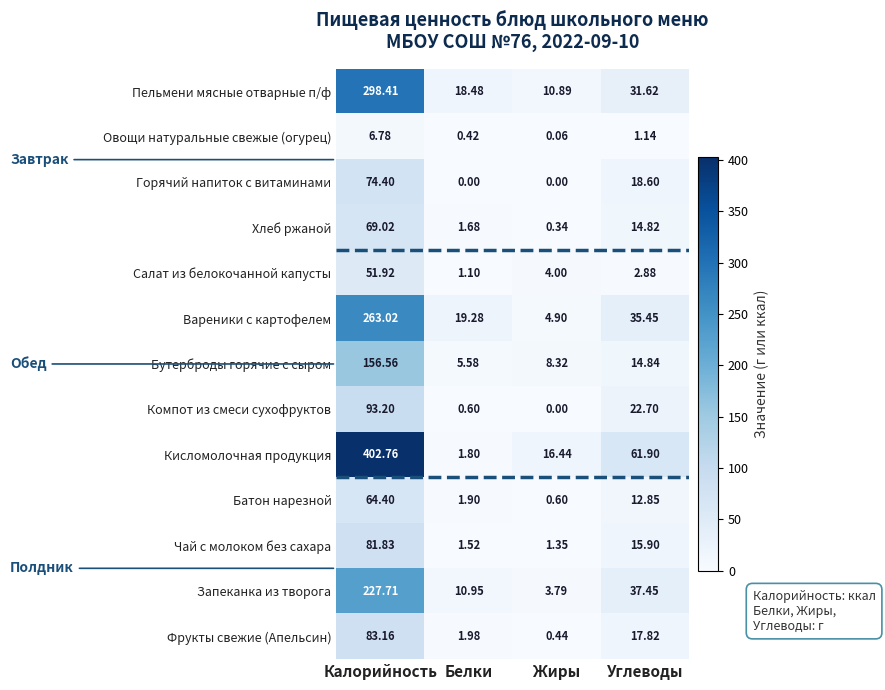

Between Калорийность and Углеводы, which series saw the biggest shift?

Кисломолочная продукция